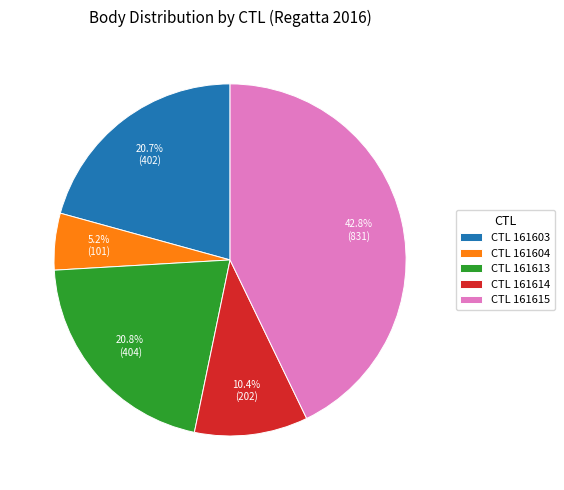

Which category has the biggest portion of the pie?

CTL 161615